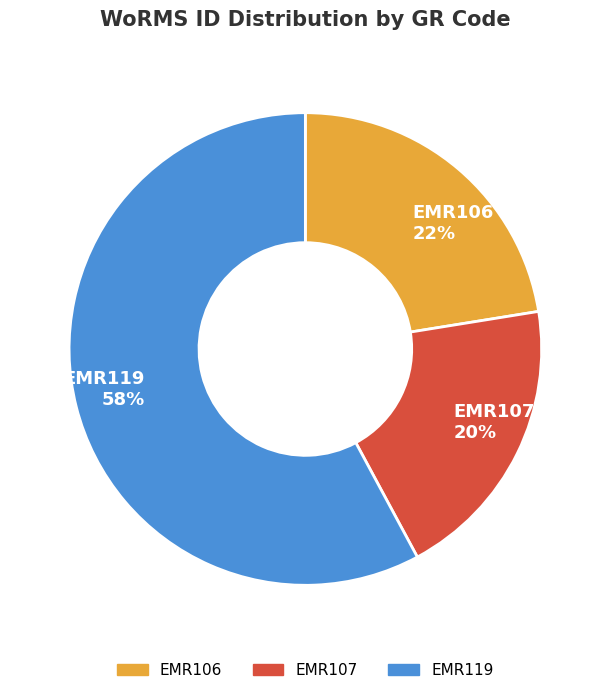

Do EMR106 and EMR107 together represent more than half of the pie?

No